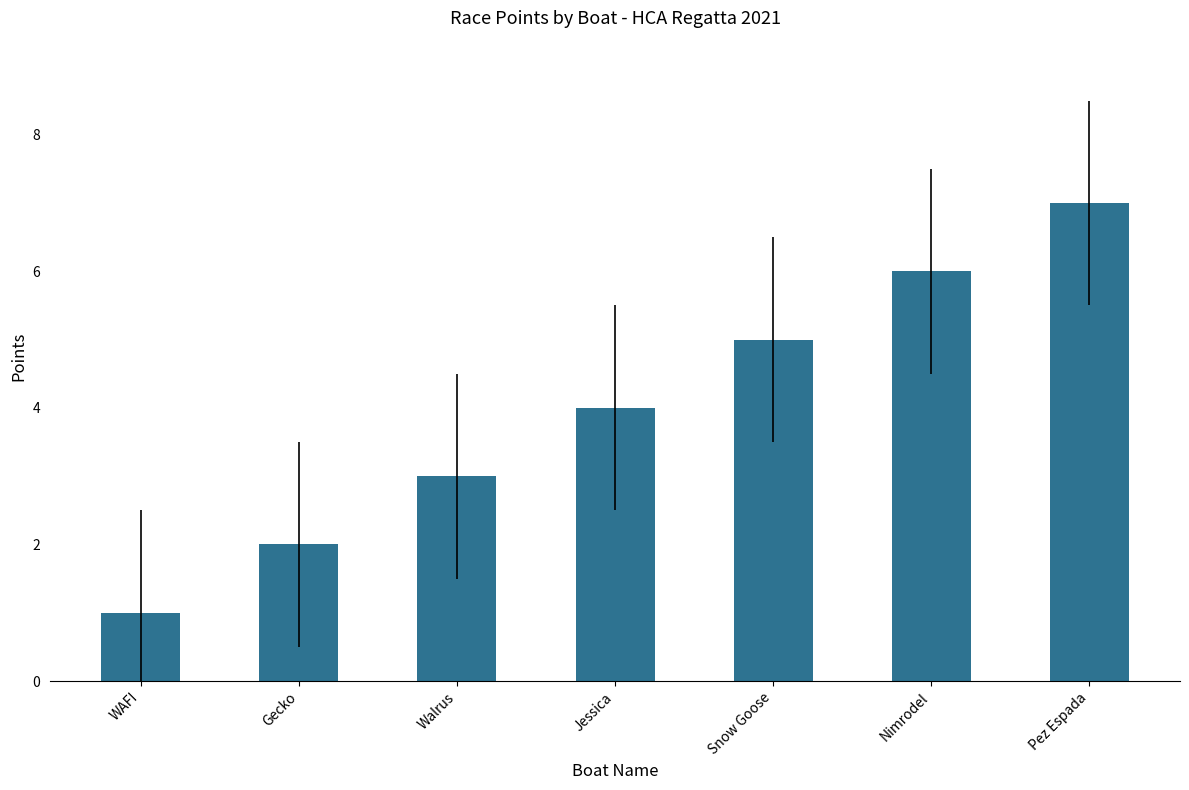

What is the difference between the values at Nimrodel and Jessica?

2